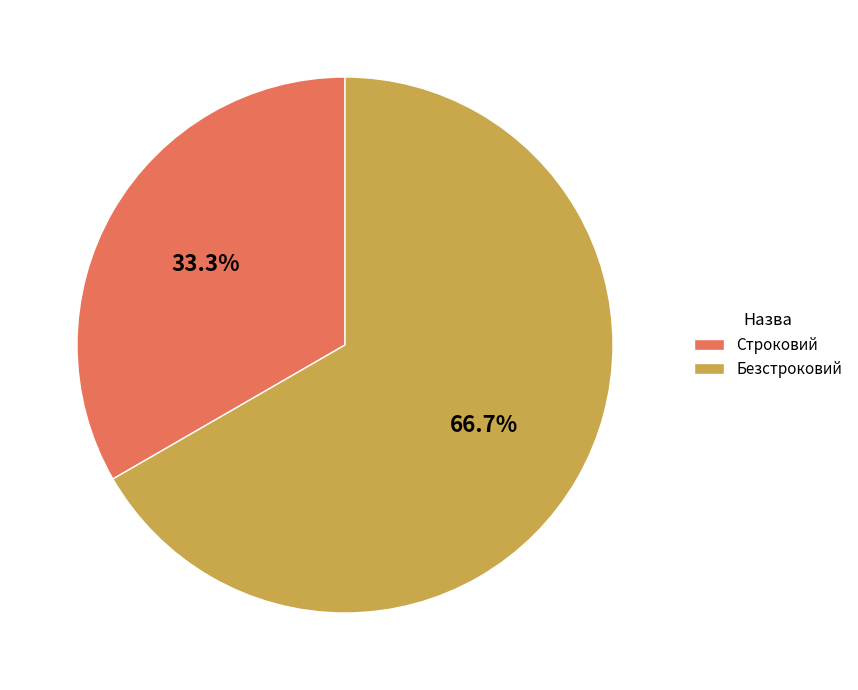

To the nearest percent, what is the difference between the largest and smallest slice percentages?

33%